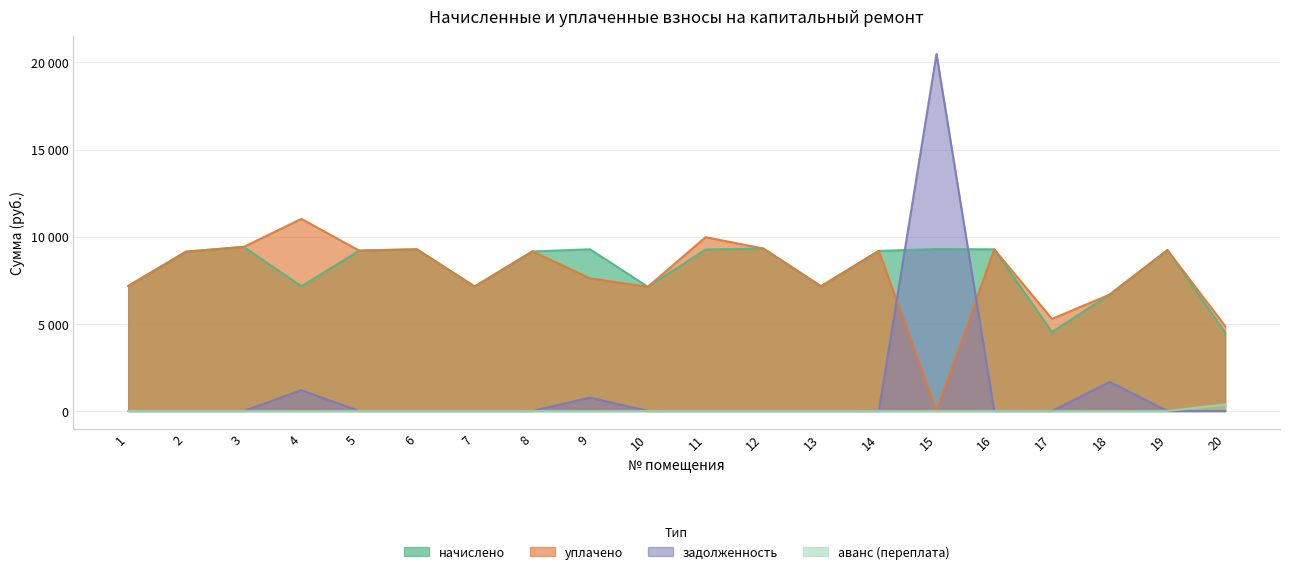

Which series has the widest spread of values?

задолженность